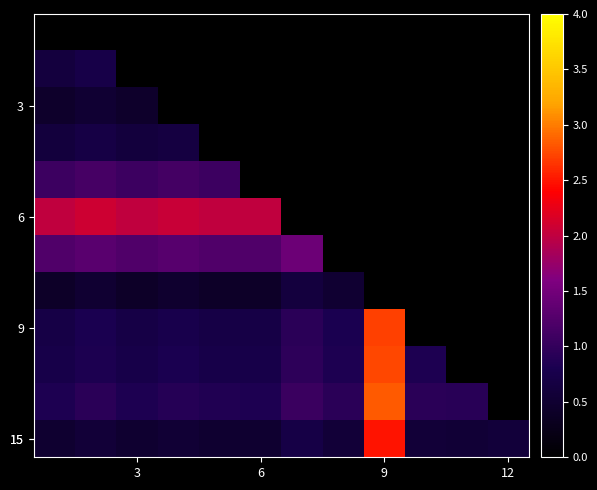

How many distinct data groups are displayed?

12